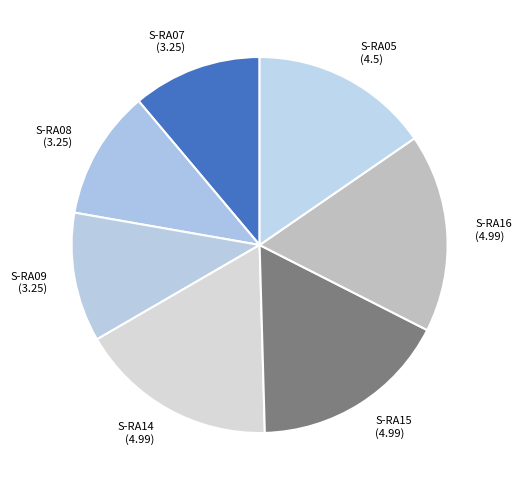

The S-RA15 (4.99) slice represents 8% of the pie. True or false?

False